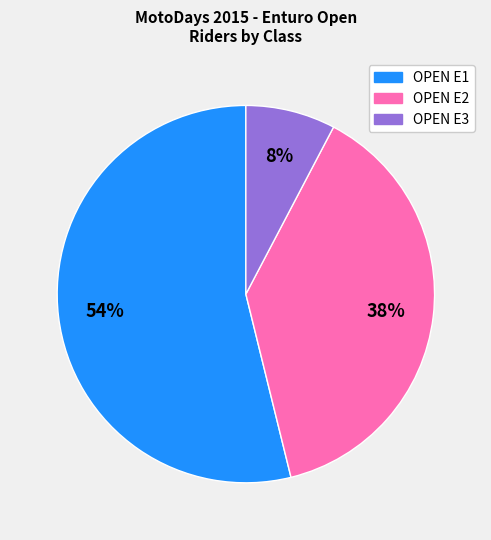

How many slices are in this pie chart?

3